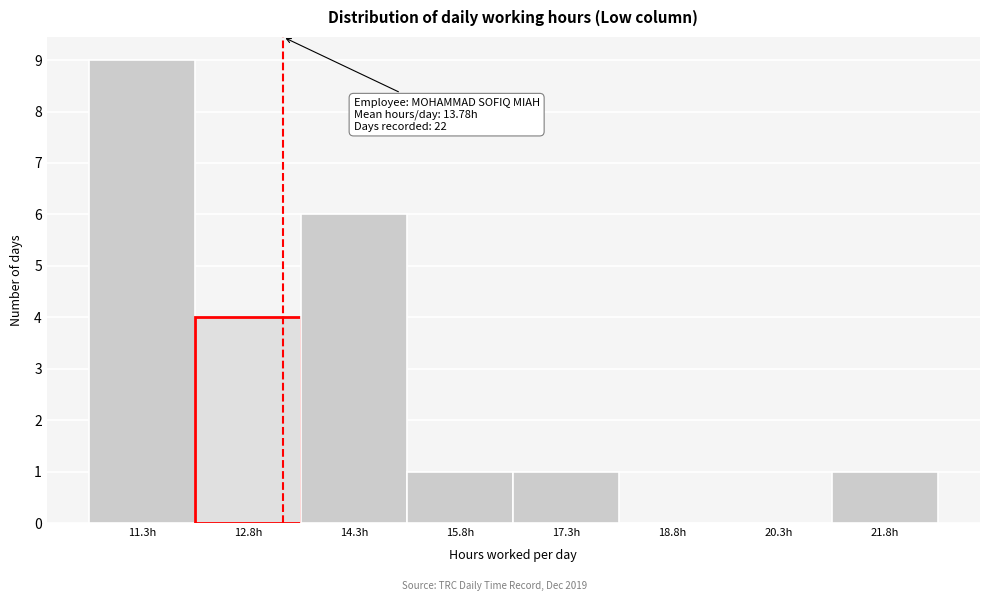

Reading left to right, what are all the values shown in this chart?

11.3h=9	12.8h=4	14.3h=6	15.8h=1	17.3h=1	18.8h=0	20.3h=0	21.8h=1